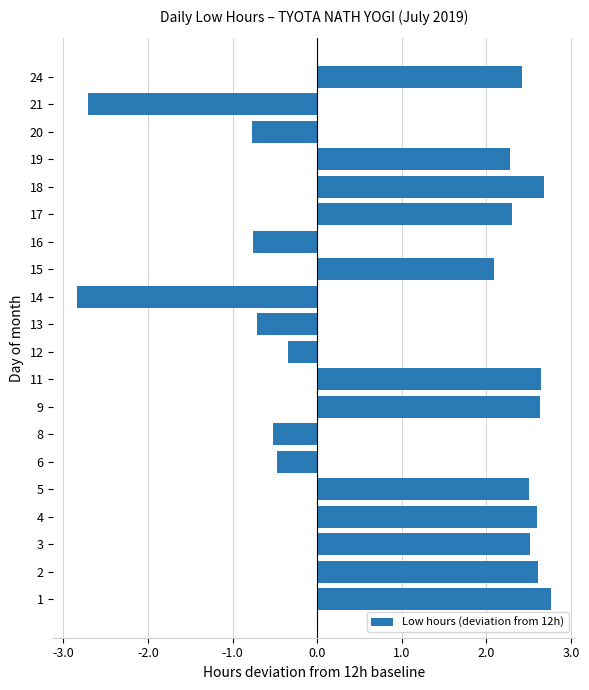

How many bars are there in total?

20